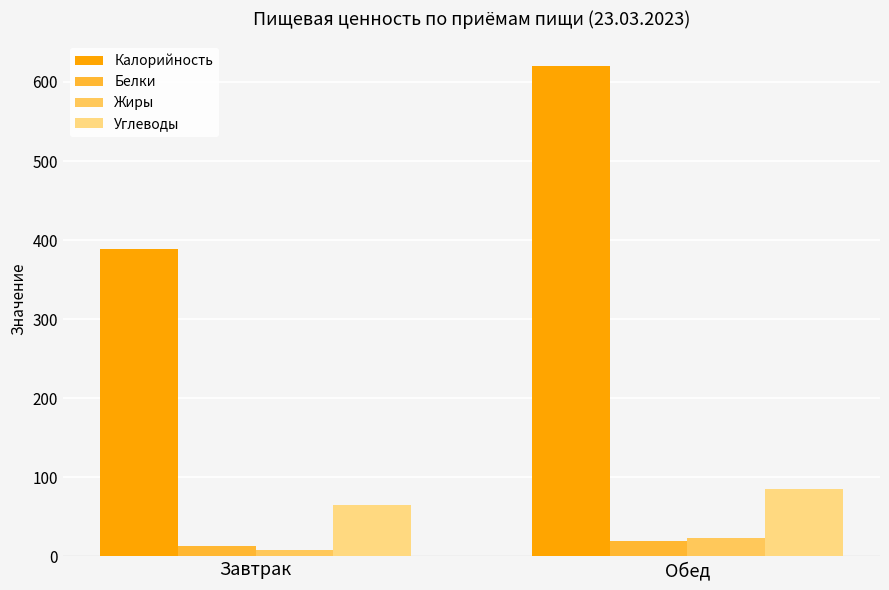

Reading left to right, extract all data points from this chart.

Калорийность: 388.1	620.4
Белки: 13.2	19.5
Жиры: 8.2	22.6
Углеводы: 65.3	84.8